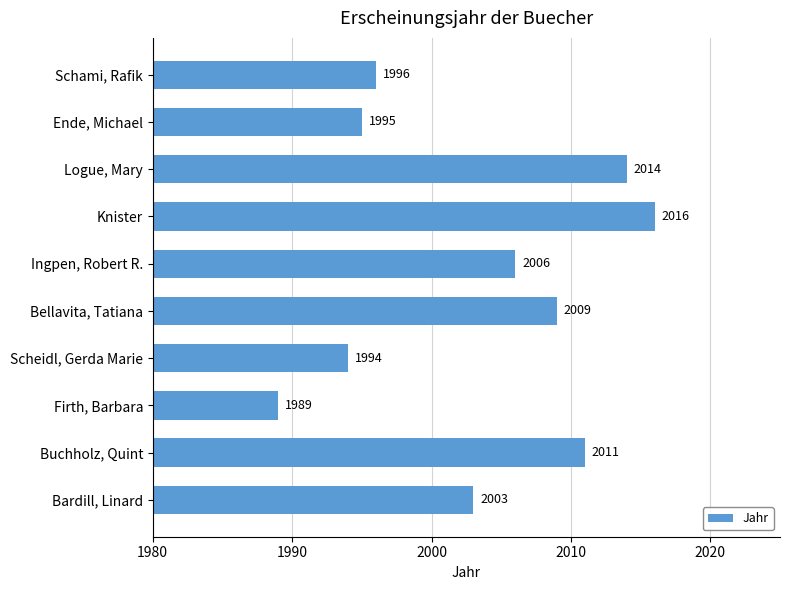

List the labels in order of value, largest first.

Knister, Logue, Mary, Buchholz, Quint, Bellavita, Tatiana, Ingpen, Robert R., Bardill, Linard, Schami, Rafik, Ende, Michael, Scheidl, Gerda Marie, Firth, Barbara